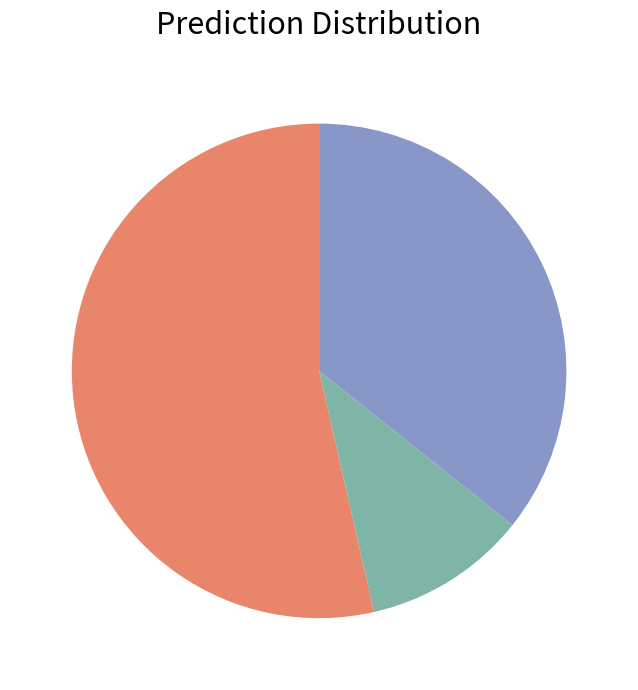

Is there any slice that represents more than half of the pie?

Yes